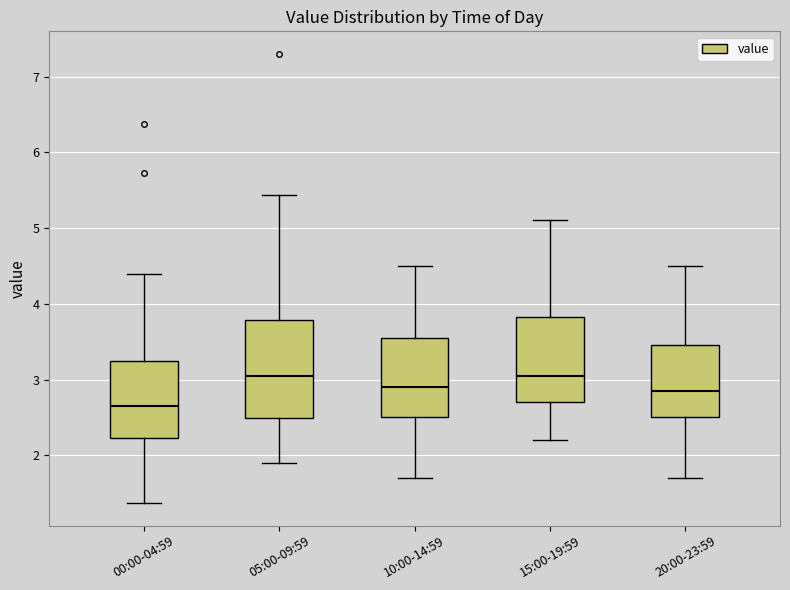

Reading left to right, read every box against the y-axis: the position of its median line, the range the box covers, and the ends of its whiskers. The values are not printed on the chart, so give them approximately, as read against the axis.

00:00-04:59: median 2.7, box 2.2 to 3.2, whiskers 1.4 to 4.4
05:00-09:59: median 3.1, box 2.5 to 3.8, whiskers 1.9 to 5.4
10:00-14:59: median 2.9, box 2.5 to 3.6, whiskers 1.7 to 4.5
15:00-19:59: median 3.1, box 2.7 to 3.8, whiskers 2.2 to 5.1
20:00-23:59: median 2.9, box 2.5 to 3.5, whiskers 1.7 to 4.5